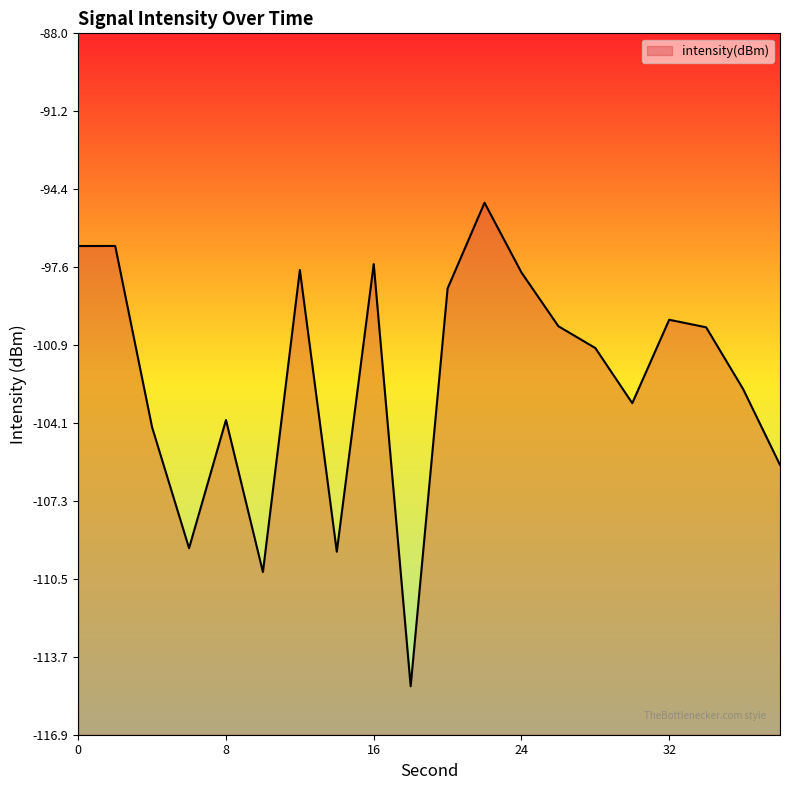

Rank the categories by value from lowest to highest.

18, 10, 14, 6, 38, 4, 8, 30, 36, 28, 34, 26, 32, 20, 24, 12, 16, 0, 2, 22